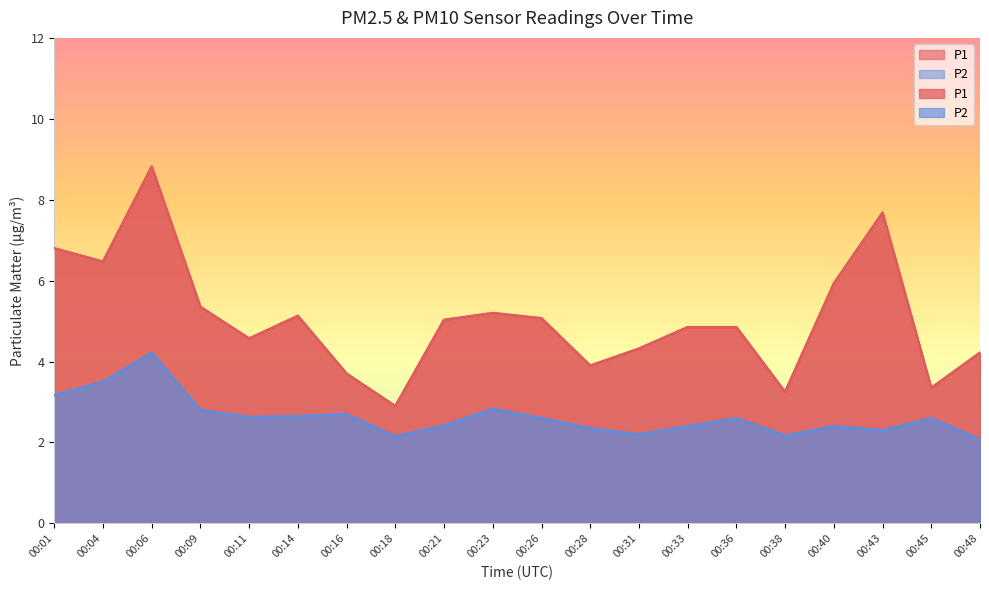

Reading left to right, transcribe all the data shown in this chart.

P1: 00:01=6.8	00:04=6.5	00:06=8.8	00:09=5.3	00:11=4.6	00:14=5.1	00:16=3.7	00:18=2.9	00:21=5.0	00:23=5.2	00:26=5.1	00:28=3.9	00:31=4.3	00:33=4.8	00:36=4.8	00:38=3.2	00:40=5.9	00:43=7.7	00:45=3.4	00:48=4.2
P2: 00:01=3.2	00:04=3.5	00:06=4.2	00:09=2.8	00:11=2.6	00:14=2.6	00:16=2.7	00:18=2.1	00:21=2.4	00:23=2.8	00:26=2.6	00:28=2.4	00:31=2.2	00:33=2.4	00:36=2.6	00:38=2.2	00:40=2.4	00:43=2.3	00:45=2.6	00:48=2.1